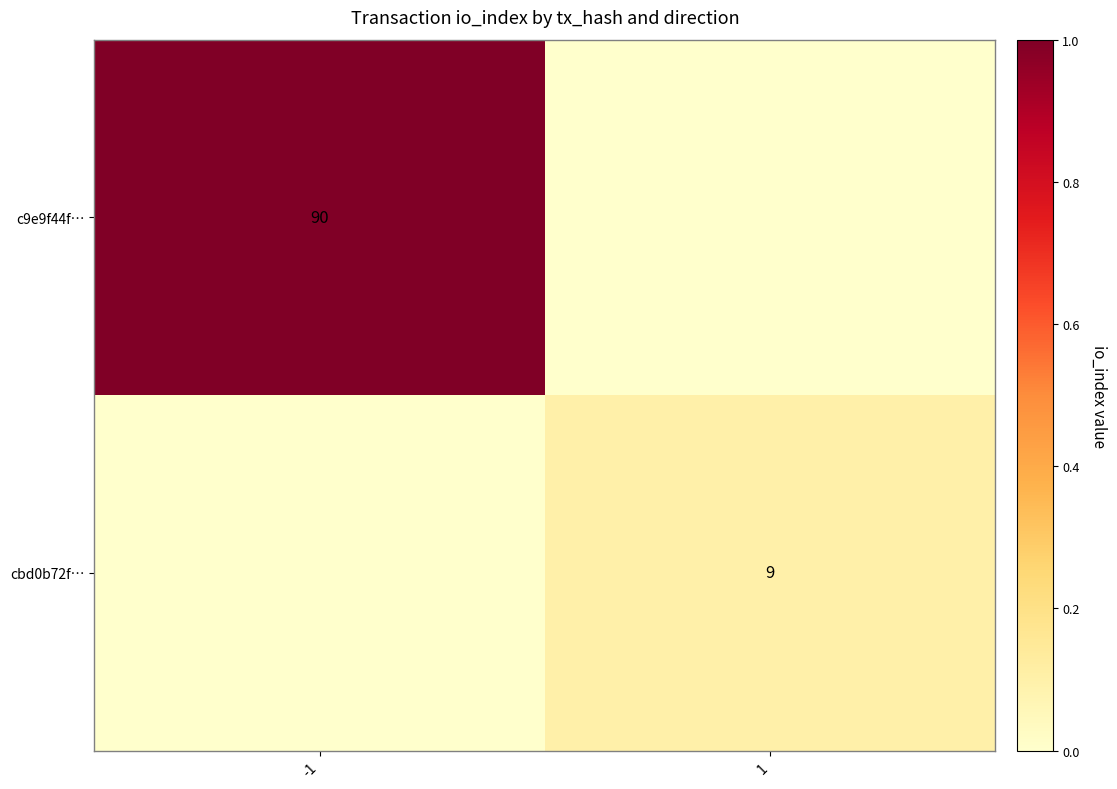

The value of cbd0b72f… at 1 is 2. True or false?

False